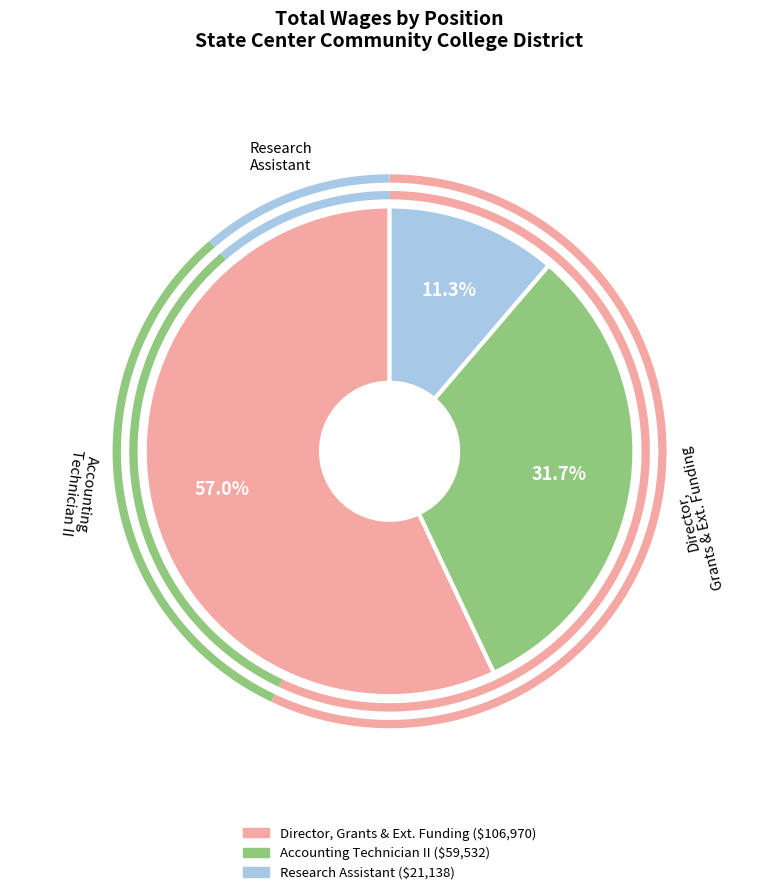

To the nearest percent, what is the combined percentage of Research Assistant and Accounting Technician II?

43%